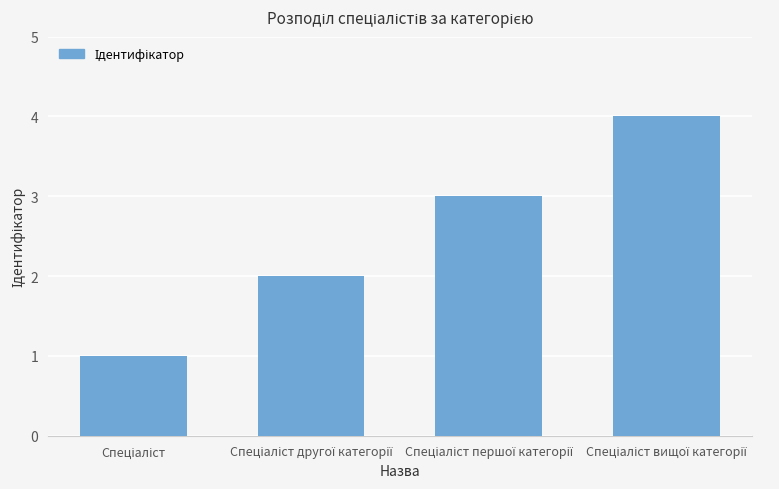

What is the difference between the maximum and minimum values?

3